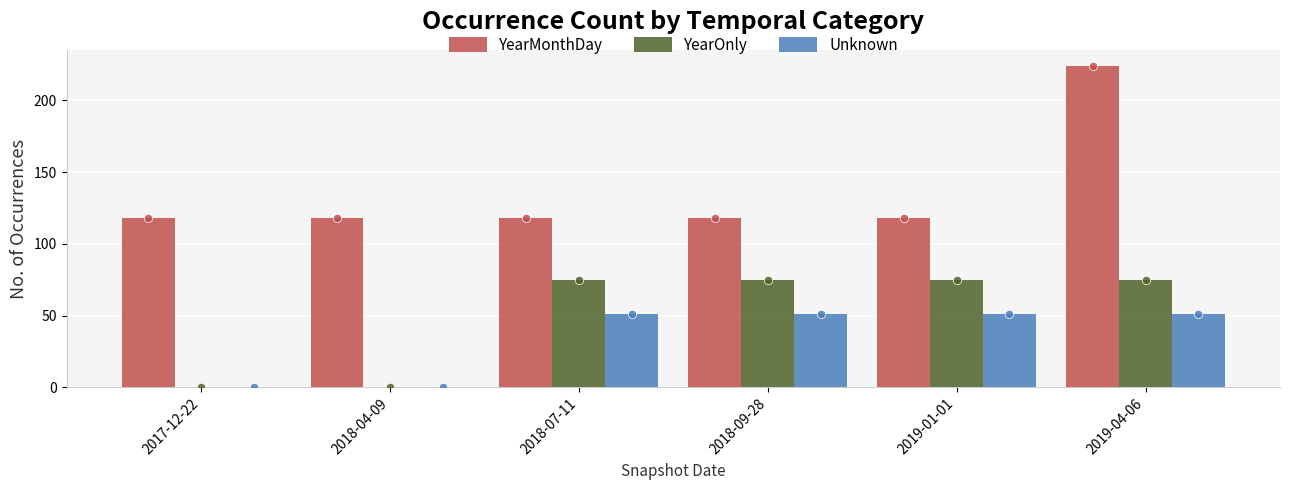

The YearMonthDay series shows 118 at 2017-12-22. True or false?

True